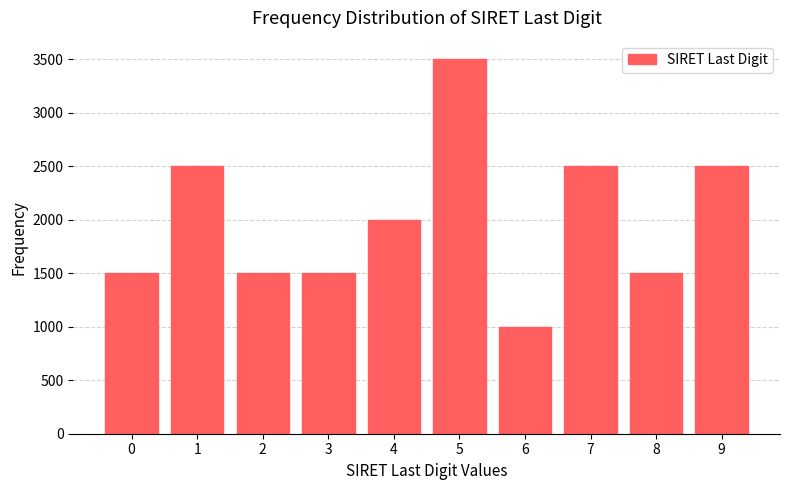

Reading right to left, transcribe all the data shown in this chart.

2500	1500	2500	1000	3500	2000	1500	1500	2500	1500